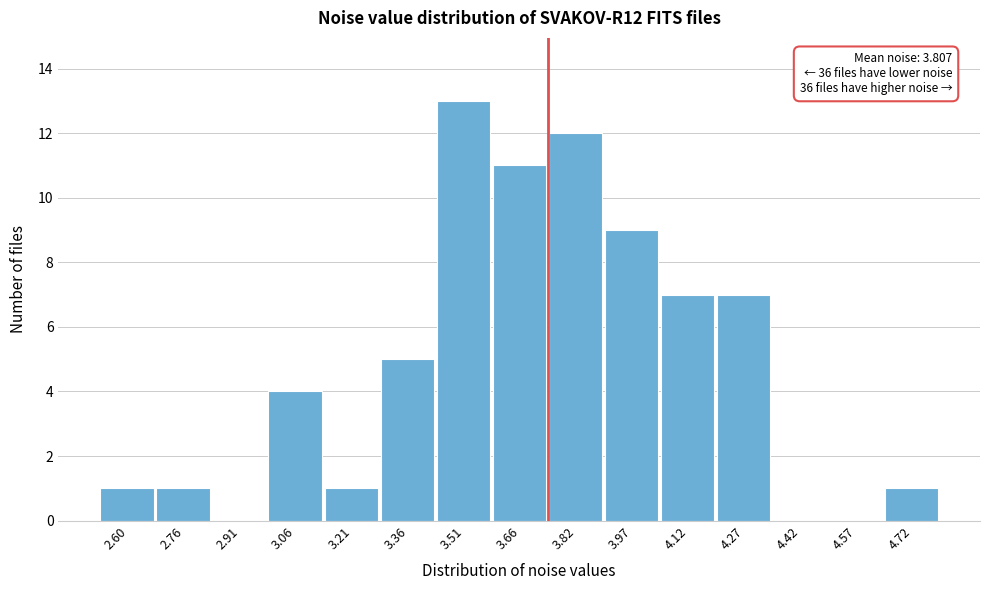

Reading left to right, what are all the values shown in this chart?

2.60=1	2.76=1	2.91=0	3.06=4	3.21=1	3.36=5	3.51=13	3.66=11	3.82=12	3.97=9	4.12=7	4.27=7	4.42=0	4.57=0	4.72=1